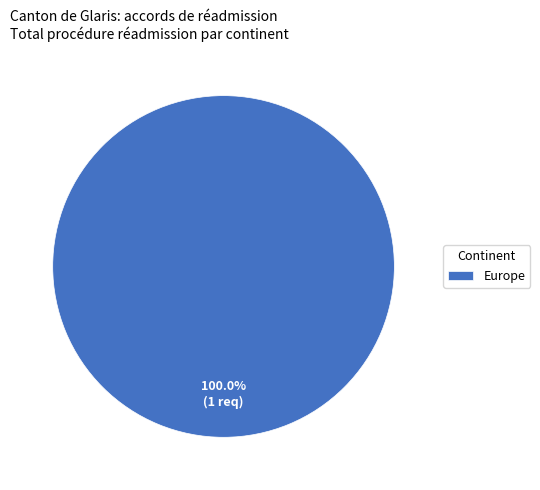

Rank the categories by value from lowest to highest.

Europe